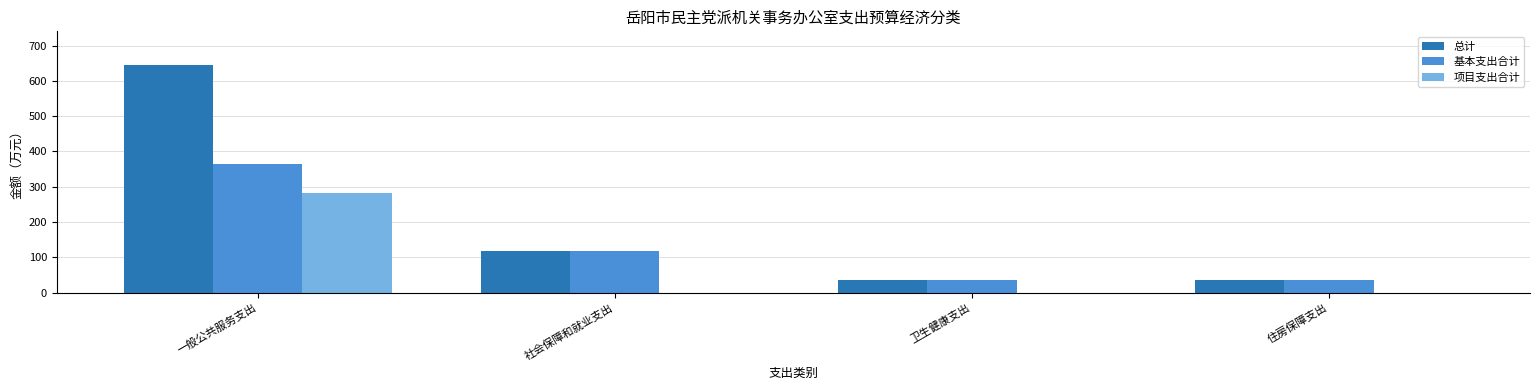

The 项目支出合计 series shows 0.0 at 社会保障和就业支出. True or false?

True